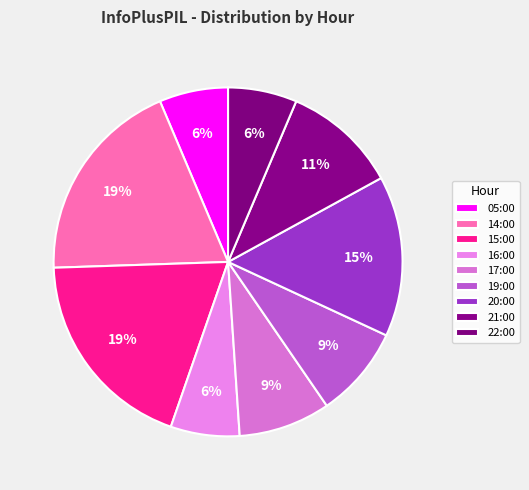

Count the number of slices in the pie.

9